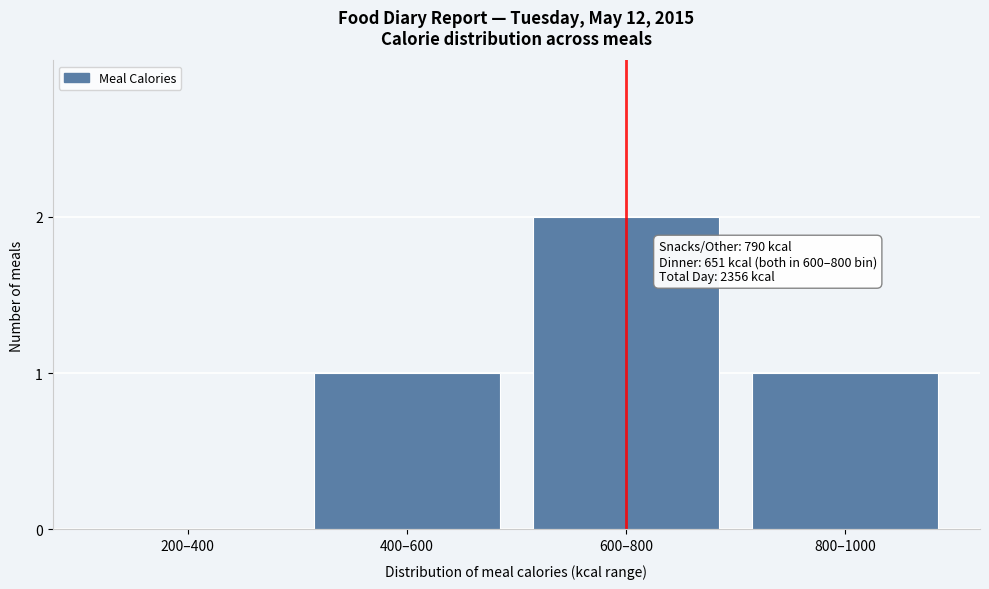

Reading left to right, transcribe all the data shown in this chart.

200–400=0	400–600=1	600–800=2	800–1000=1